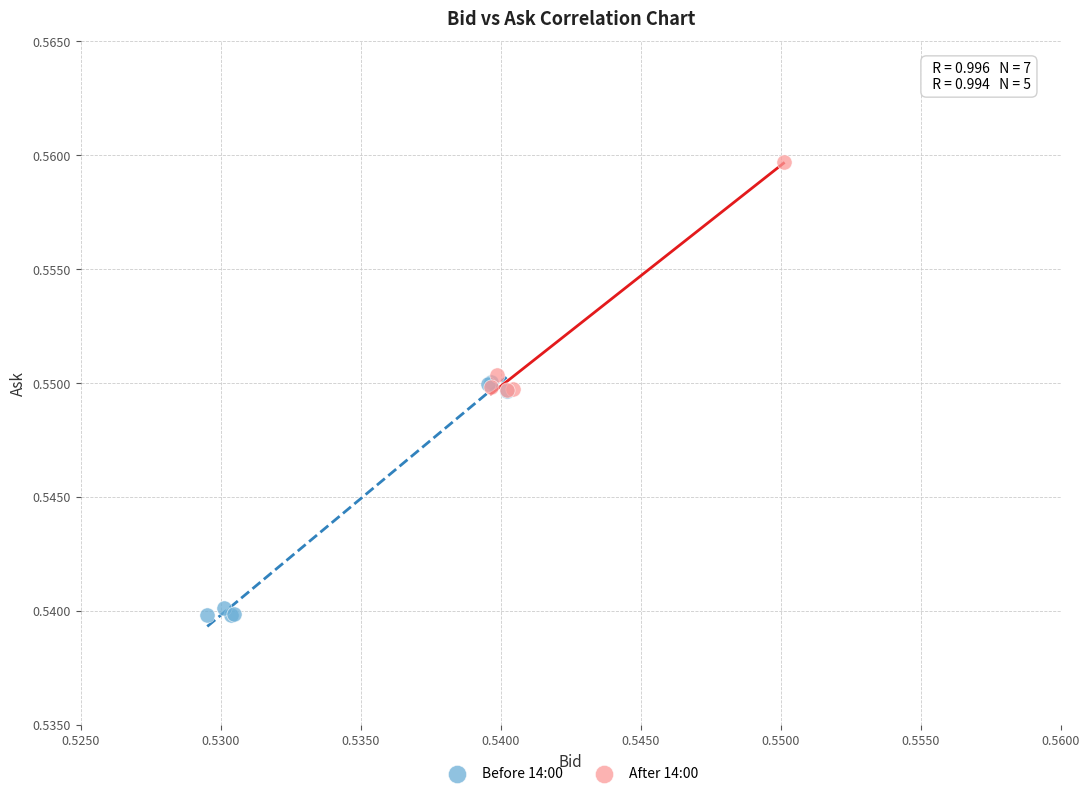

Which series reaches the maximum Y coordinate?

After 14:00